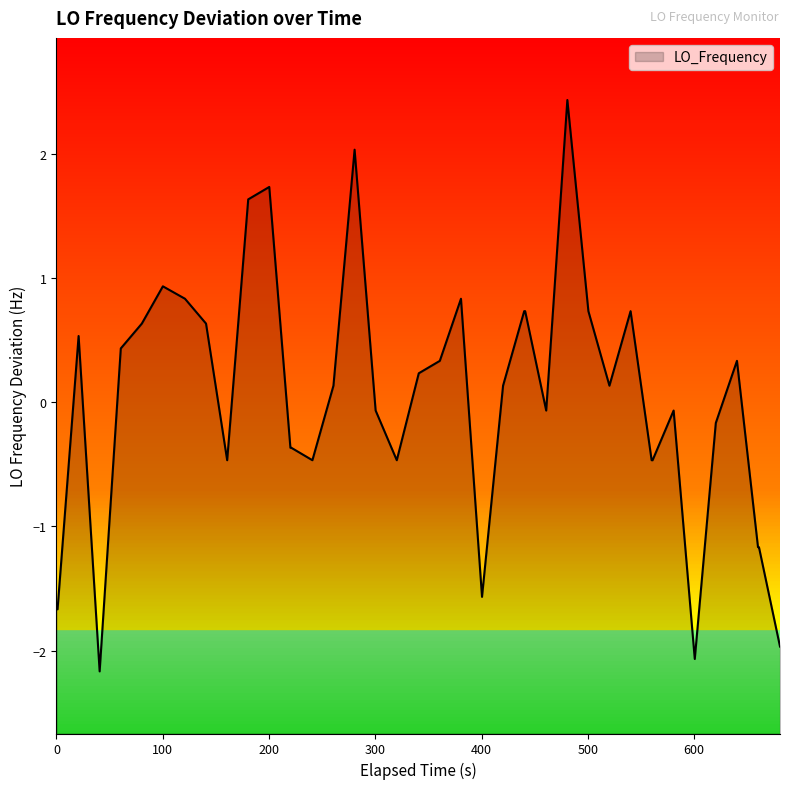

What is the greatest value displayed?

2.4